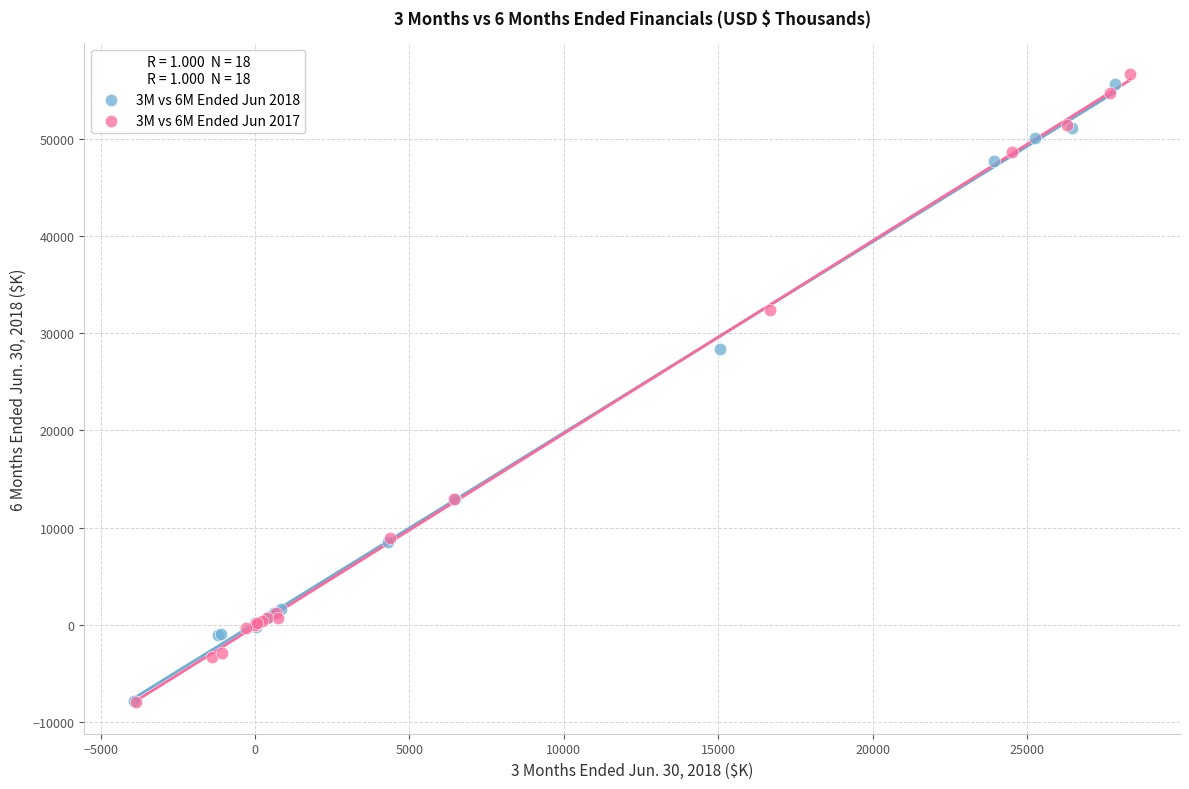

What are all the series names shown in the legend?

3M vs 6M Ended Jun 2018, 3M vs 6M Ended Jun 2017